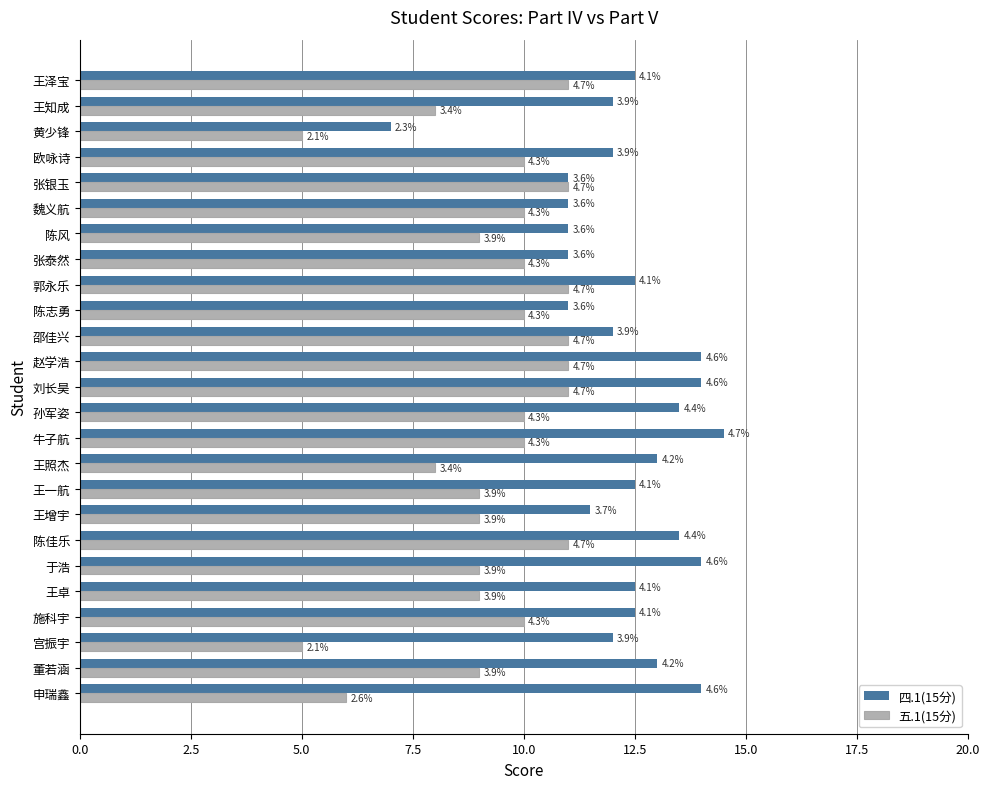

Which series has the largest total across all categories?

四.1(15分)